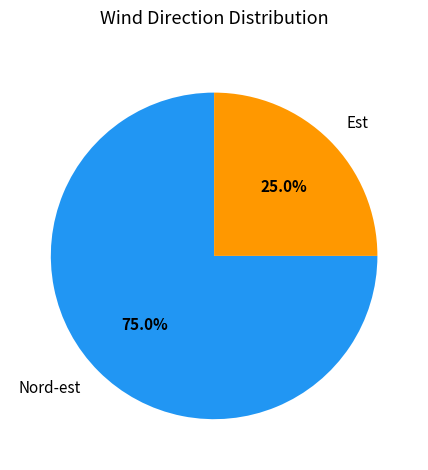

Is it true that Est is 19% of the pie?

False